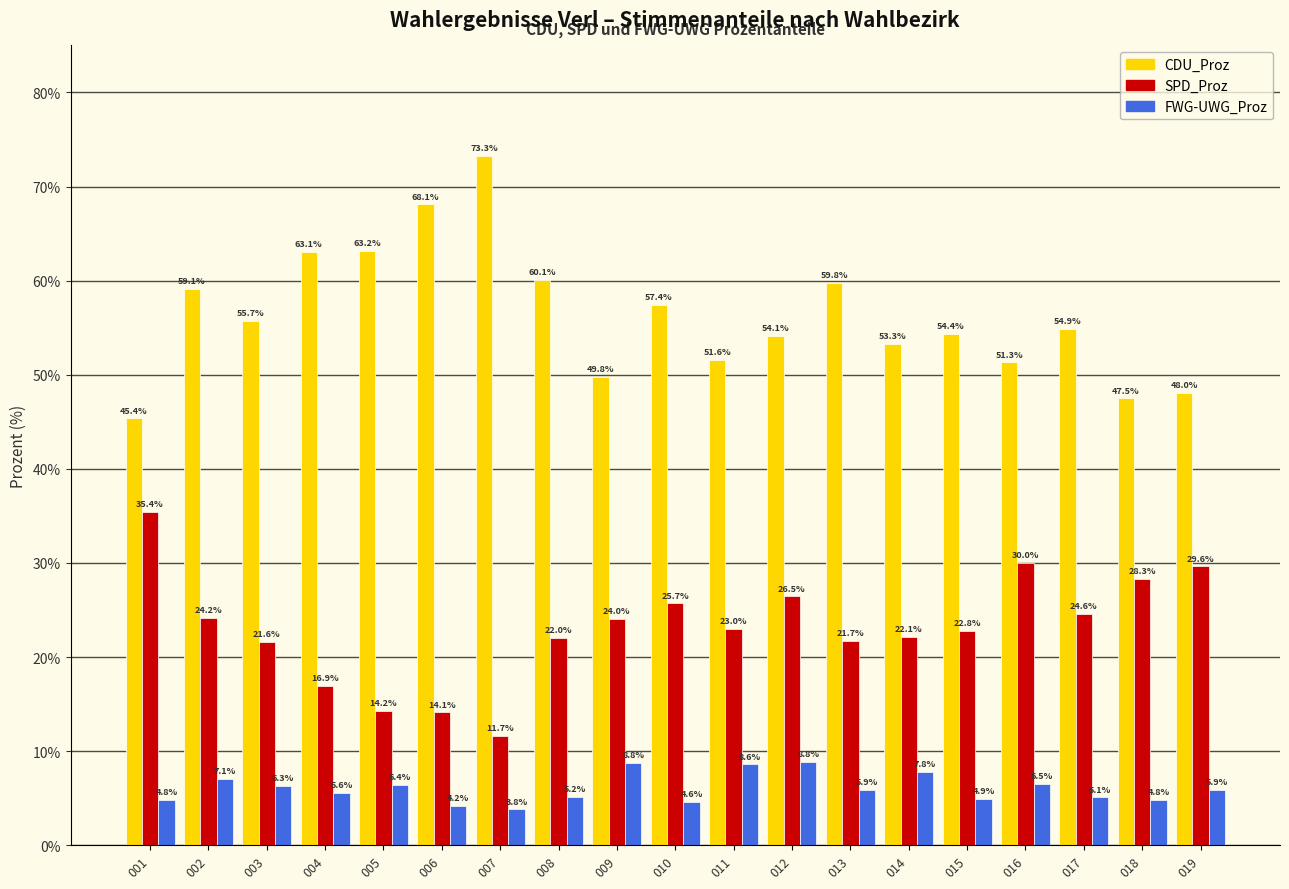

What is the value of the FWG-UWG_Proz bar at the 5th from the left?

6.4